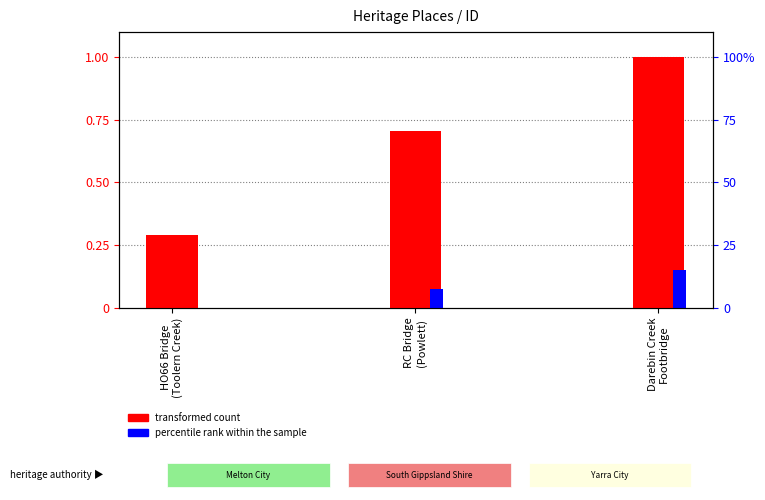

What are all the series names shown in the legend?

transformed count, percentile rank within the sample